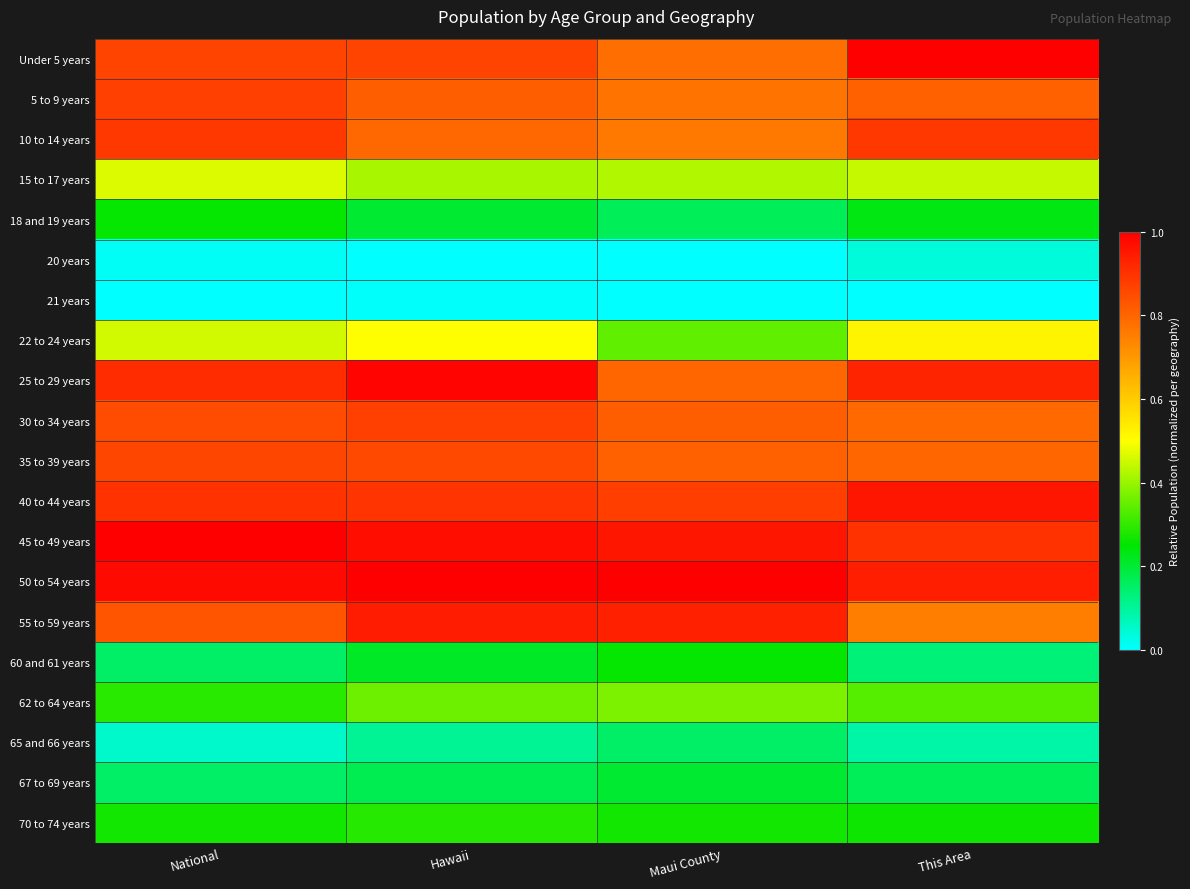

At how many categories does at least one series exceed 0?

4